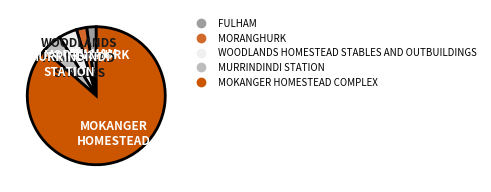

Which category has the biggest portion of the pie?

MOKANGER HOMESTEAD COMPLEX